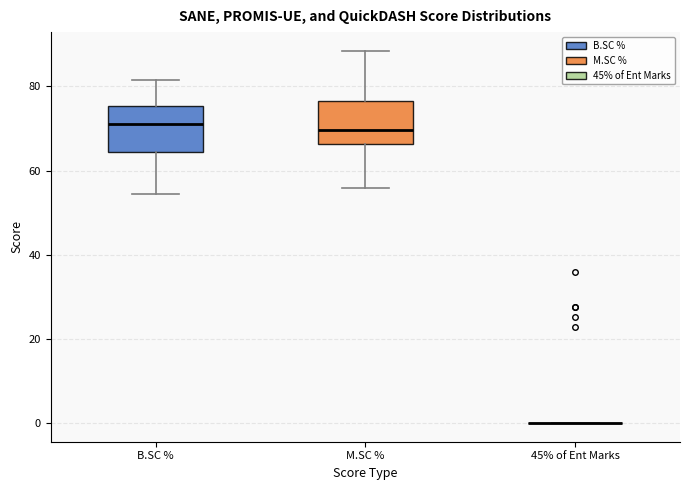

Reading left to right, read every box against the y-axis: the position of its median line, the range the box covers, and the ends of its whiskers. The values are not printed on the chart, so give them approximately, as read against the axis.

B.SC %: median 72, box 64 to 76, whiskers 54 to 82
M.SC %: median 70, box 66 to 76, whiskers 56 to 88
45% of Ent Marks: box collapsed to a line at 0, whiskers 0 to 0